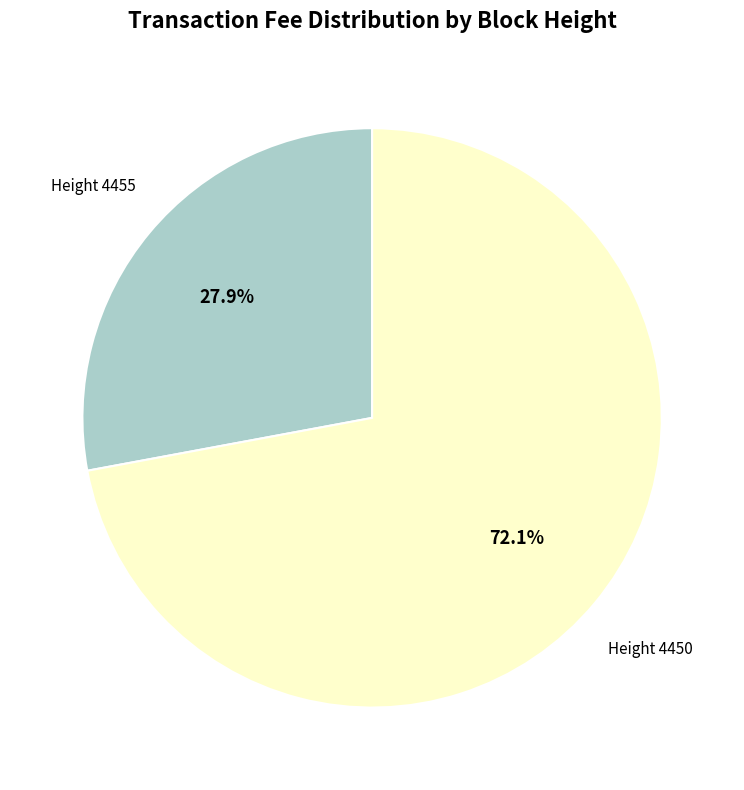

To the nearest percent, what is the average slice percentage?

50%